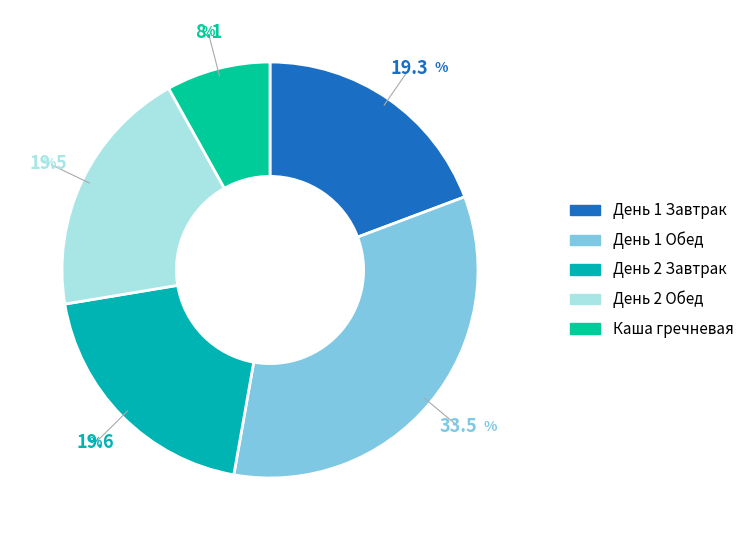

To the nearest percent, what is the average slice percentage?

20%